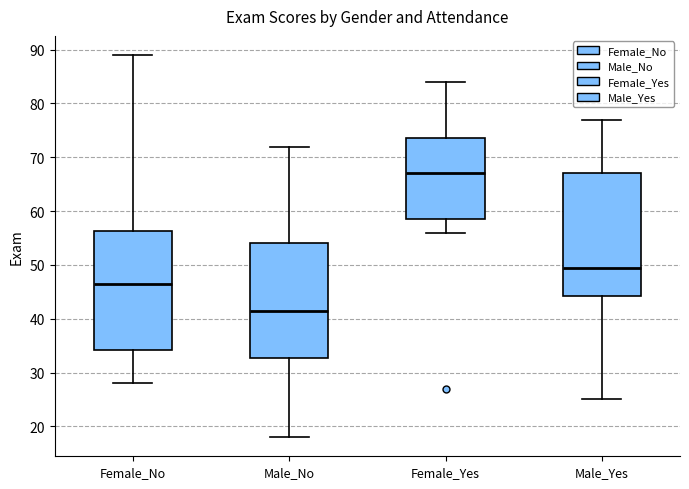

Where is the upper edge of the box for Male_No on the y-axis? The values are not printed on the chart, so give them approximately, as read against the axis.

54